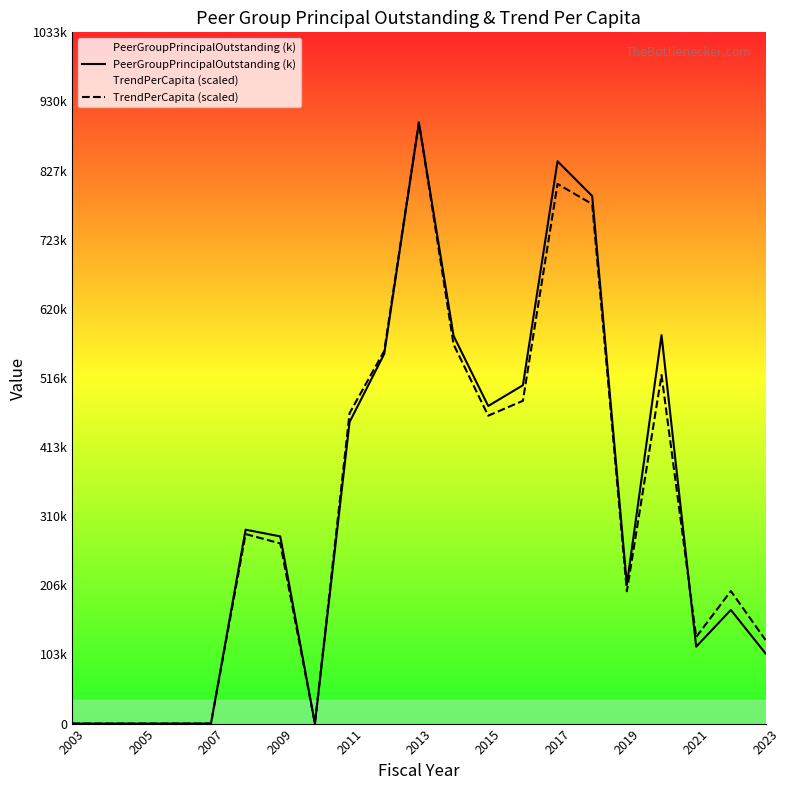

What is the spread (max minus min) of values at 2021?

14.4